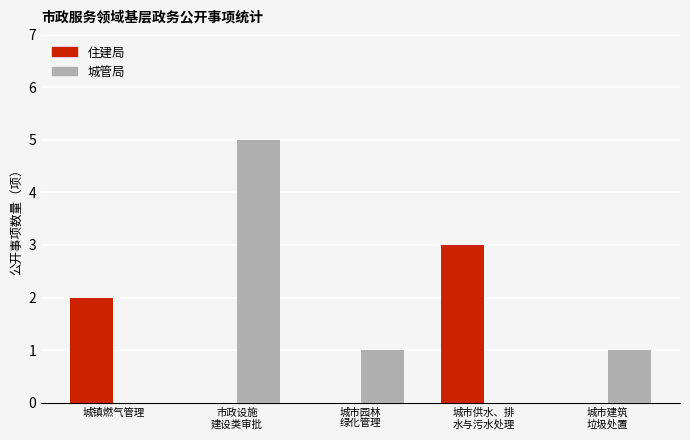

Reading left to right, transcribe all the data shown in this chart.

住建局: 城镇燃气管理=2	市政设施
建设类审批=0	城市园林
绿化管理=0	城市供水、排
水与污水处理=3	城市建筑
垃圾处置=0
城管局: 城镇燃气管理=0	市政设施
建设类审批=5	城市园林
绿化管理=1	城市供水、排
水与污水处理=0	城市建筑
垃圾处置=1